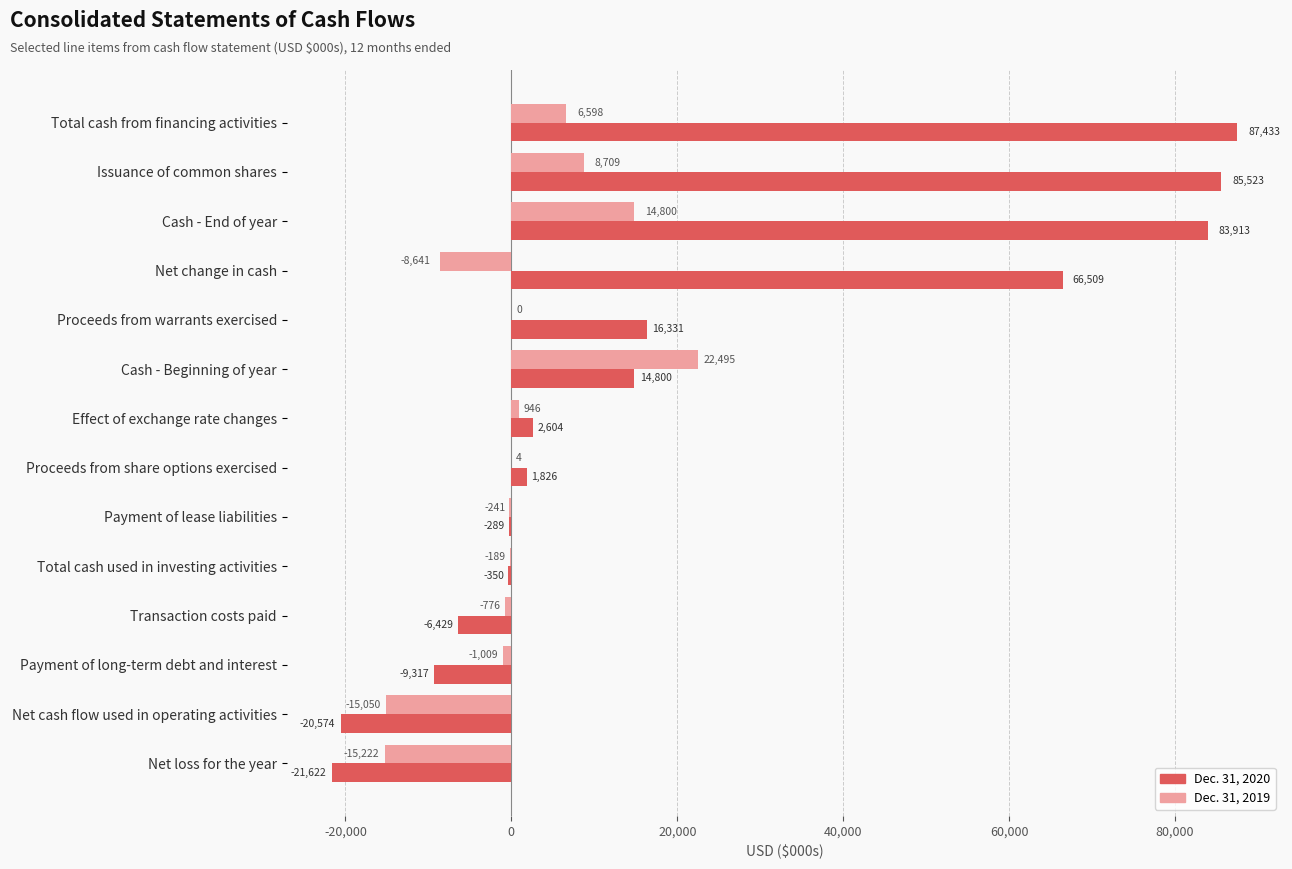

Which category has the highest value in the Dec. 31, 2020 series?

Total cash from financing activities